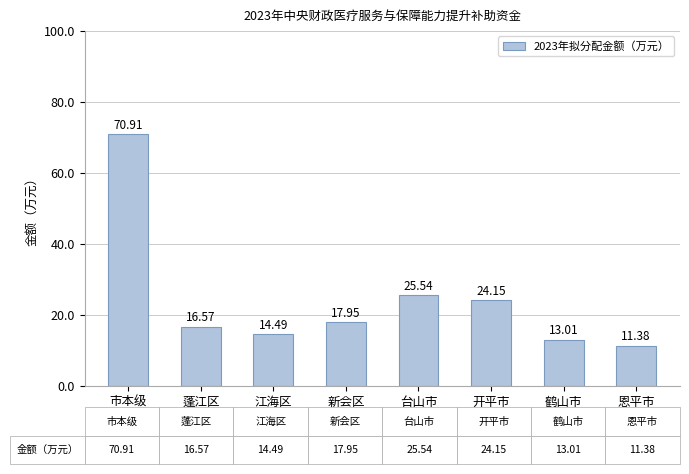

What is the minimum value shown in the chart?

11.4